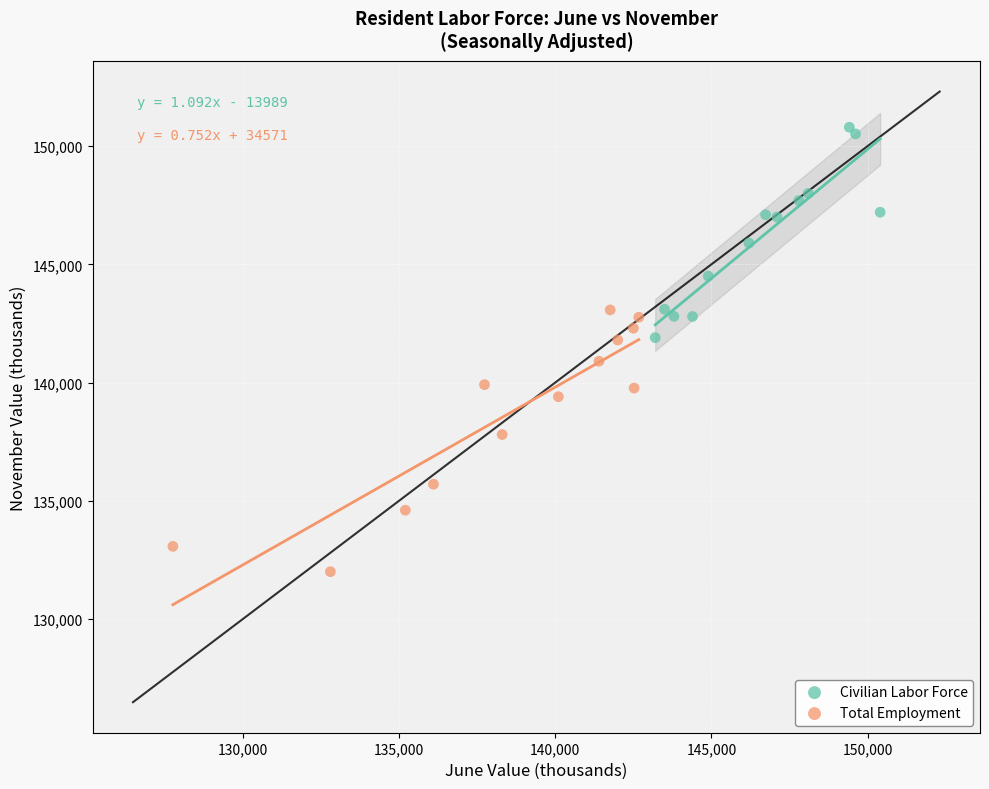

Which series contains the lowest Y value?

Total Employment